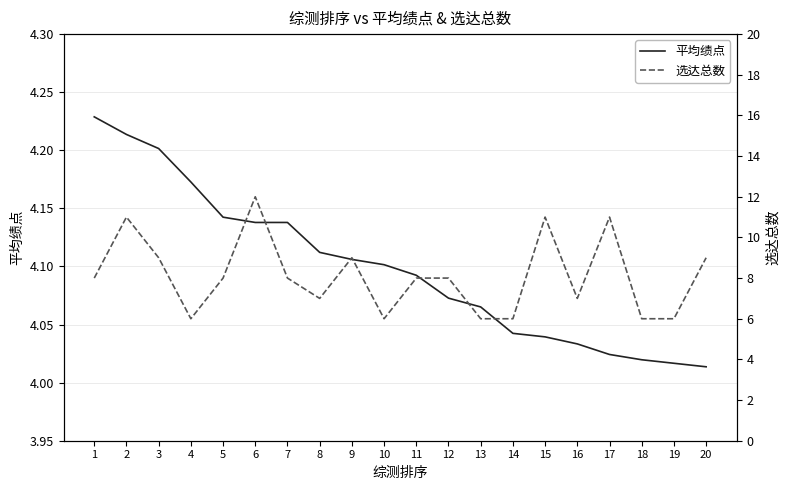

Reading left to right, list all the values displayed in this chart.

平均绩点: 1=4.2	2=4.2	3=4.2	4=4.2	5=4.1	6=4.1	7=4.1	8=4.1	9=4.1	10=4.1	11=4.1	12=4.1	13=4.1	14=4.0	15=4.0	16=4.0	17=4.0	18=4.0	19=4.0	20=4.0
选达总数: 1=8.0	2=11.0	3=9.0	4=6.0	5=8.0	6=12.0	7=8.0	8=7.0	9=9.0	10=6.0	11=8.0	12=8.0	13=6.0	14=6.0	15=11.0	16=7.0	17=11.0	18=6.0	19=6.0	20=9.0